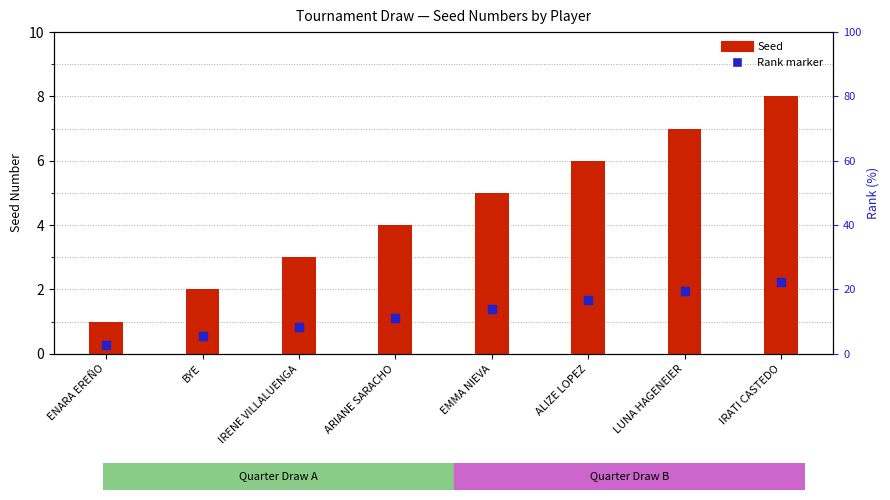

What is the total value across all series at IRATI CASTEDO?

10.2